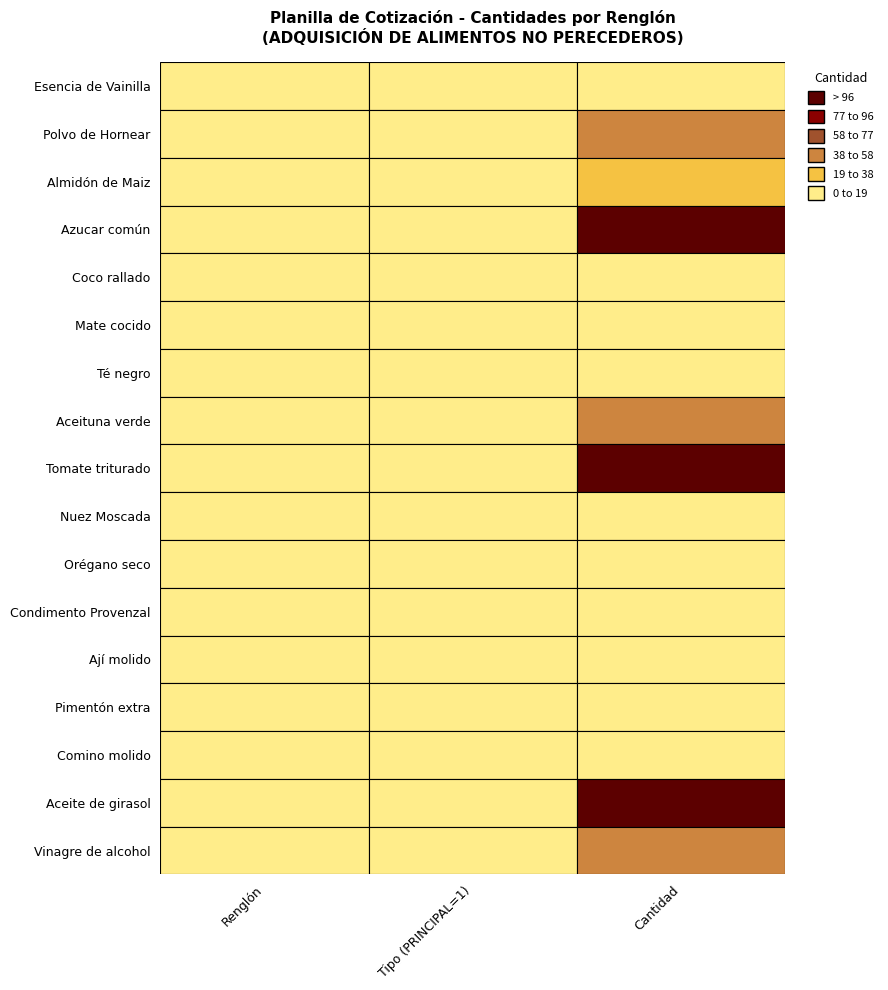

Which series has the largest total across all categories?

Aceite de girasol